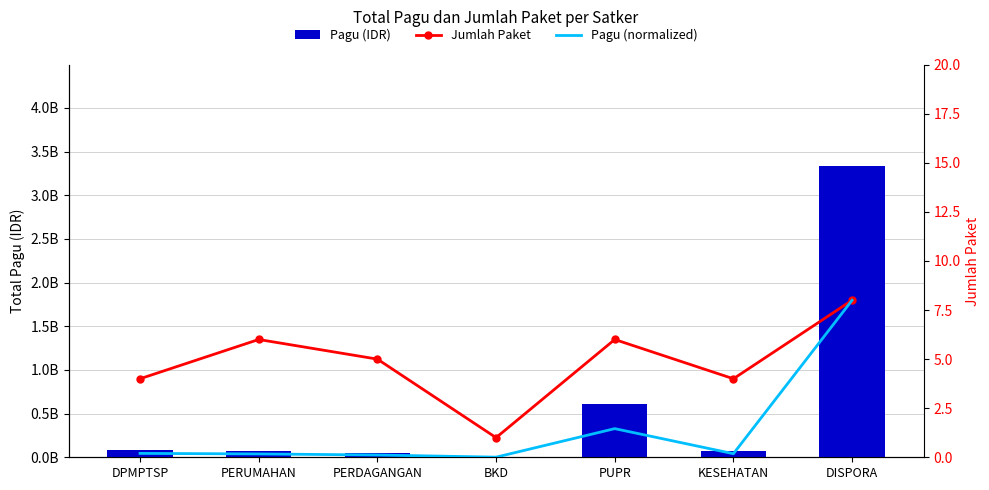

Count the number of categories in the chart.

7